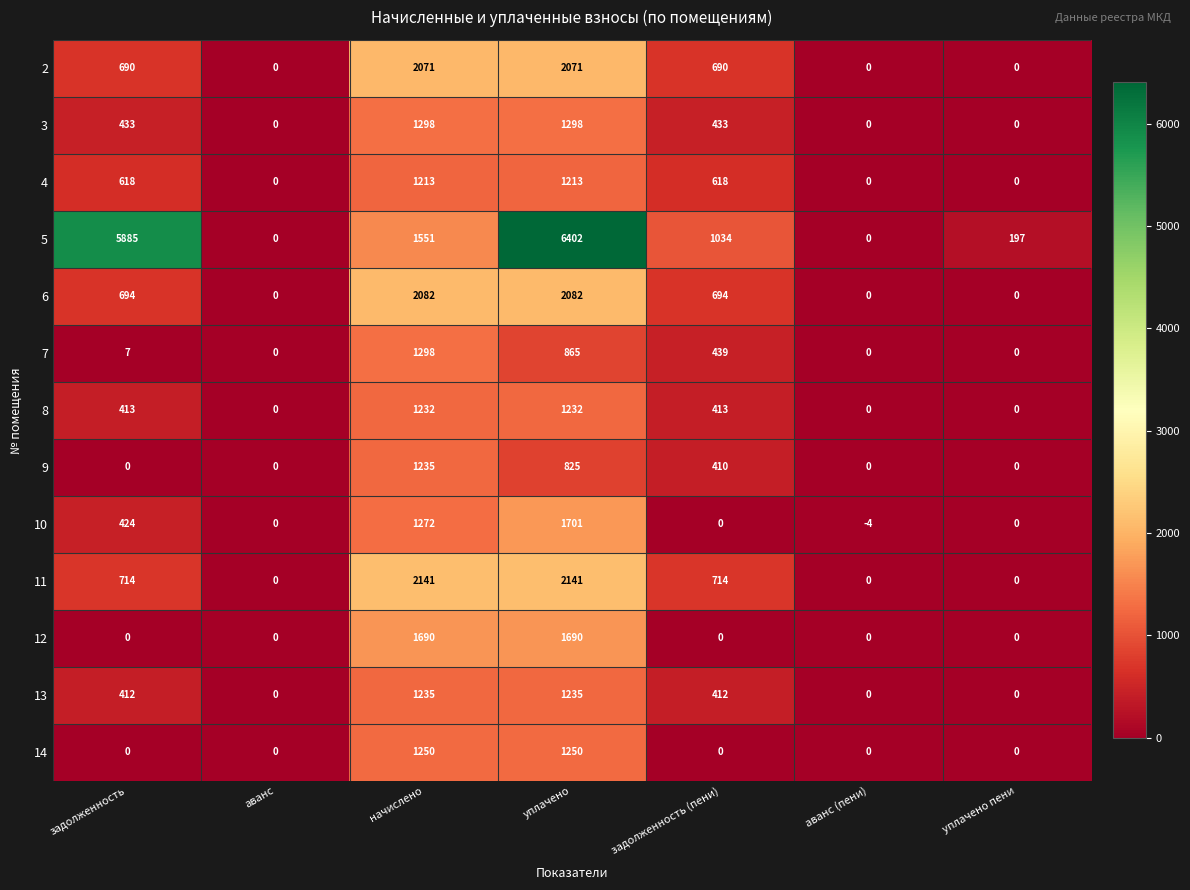

What is the difference between the second highest and minimum values in the 11 series?

2141